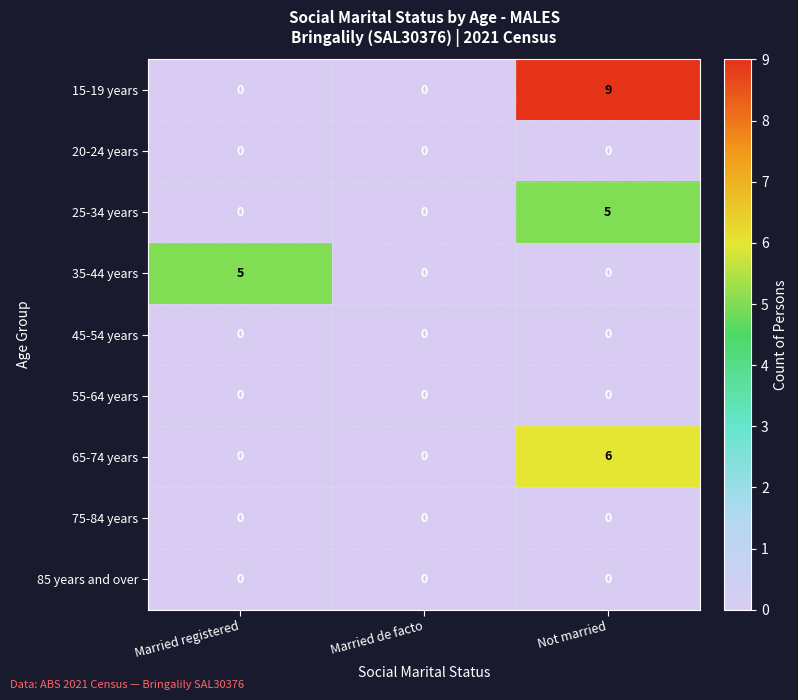

At which category does the chart reach its peak across all series?

Not married